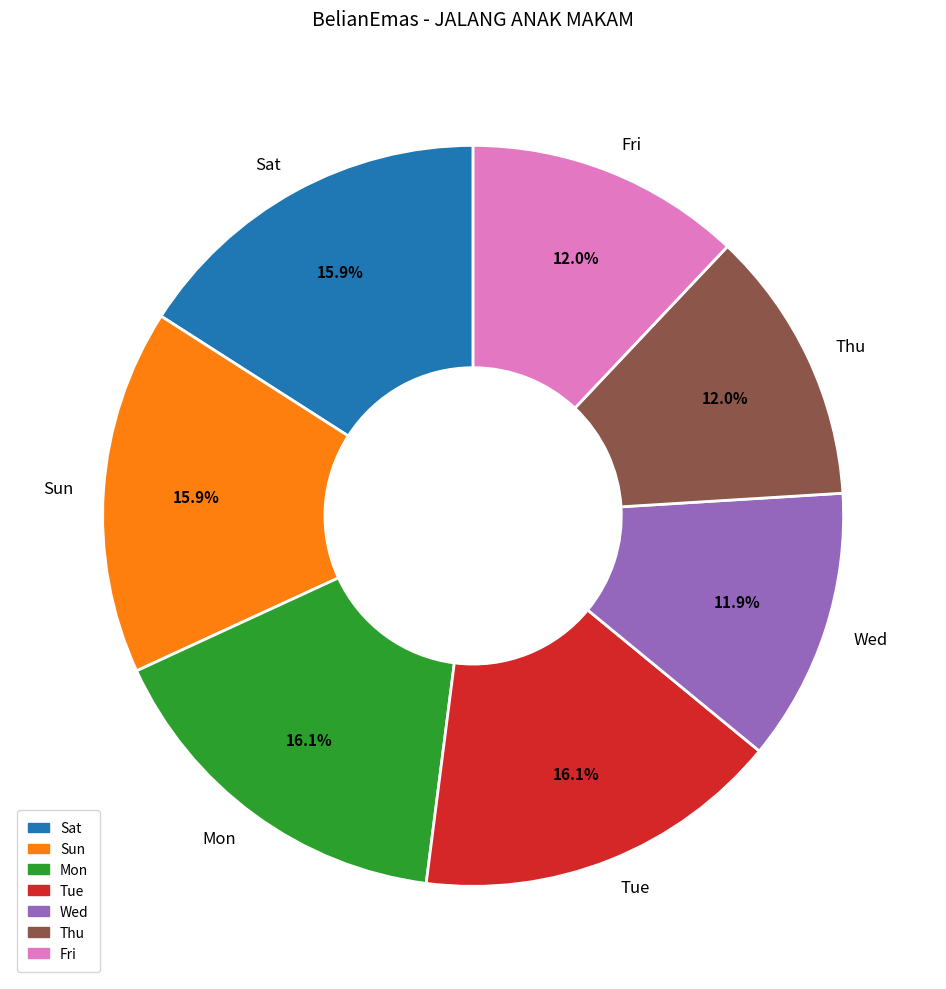

What percentage do Tue and Mon together represent?

32.2%